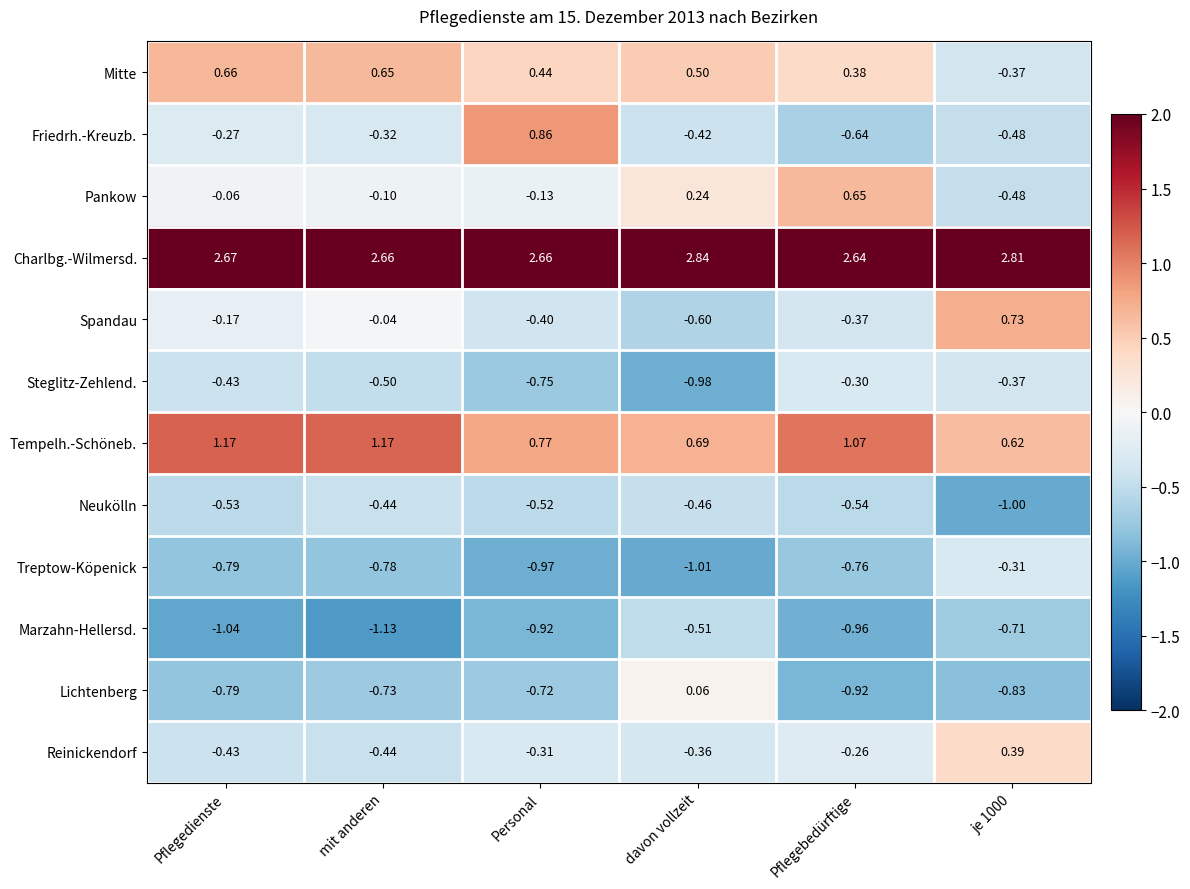

Which series has the largest total across all categories?

Charlbg.-Wilmersd.